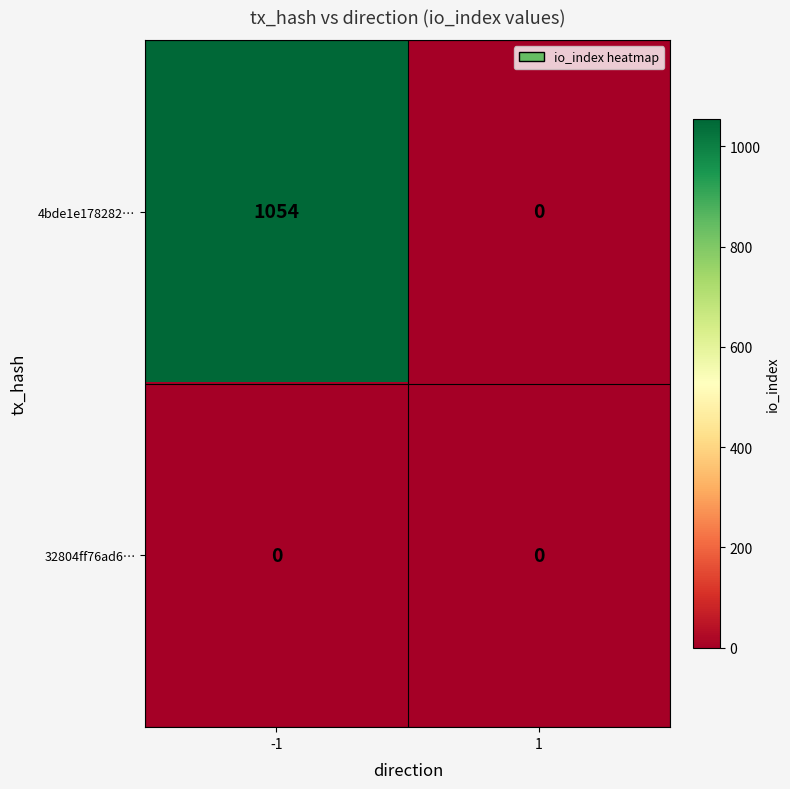

At how many categories does at least one series exceed 815?

1